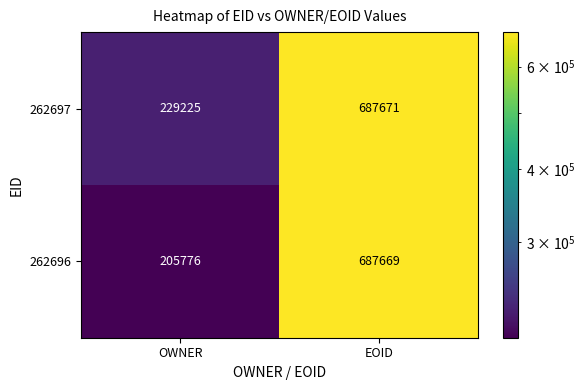

What is the sum of all 262697 values?

916896